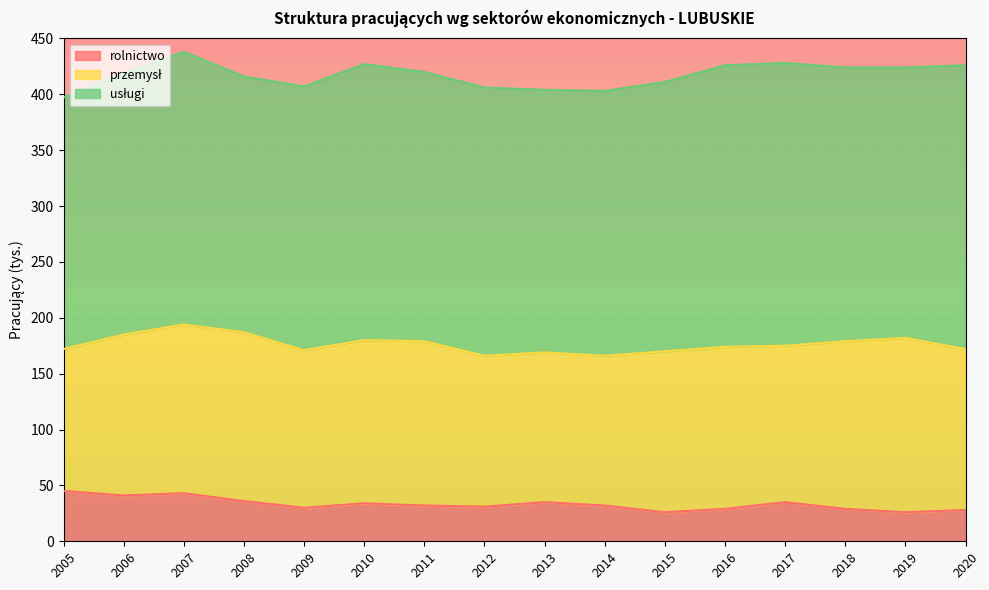

Is it true that przemysł equals 156 at 2019?

True